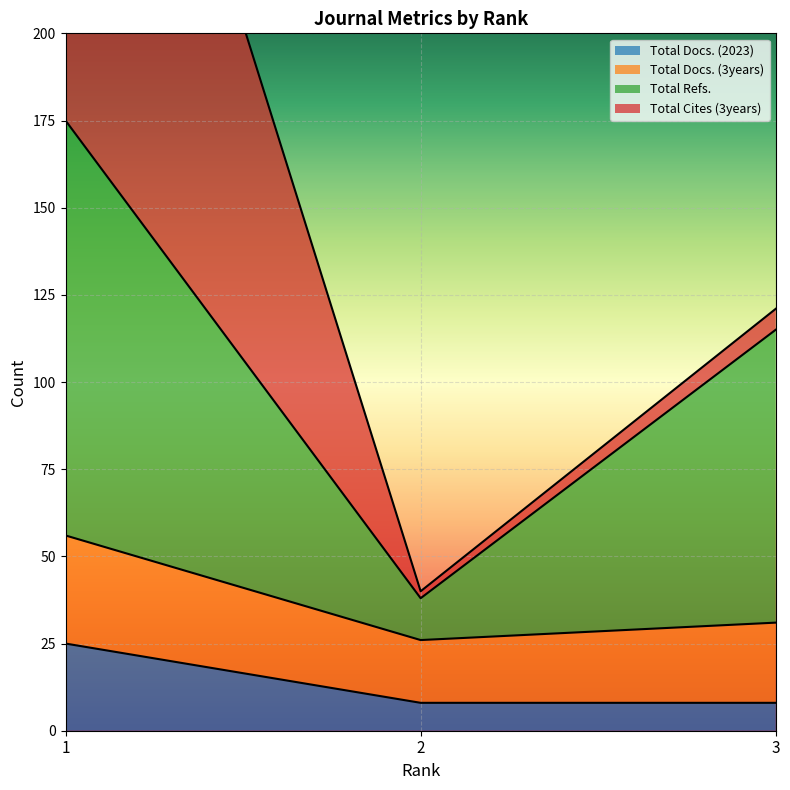

What is the highest value of the Total Docs. (2023) series?

25